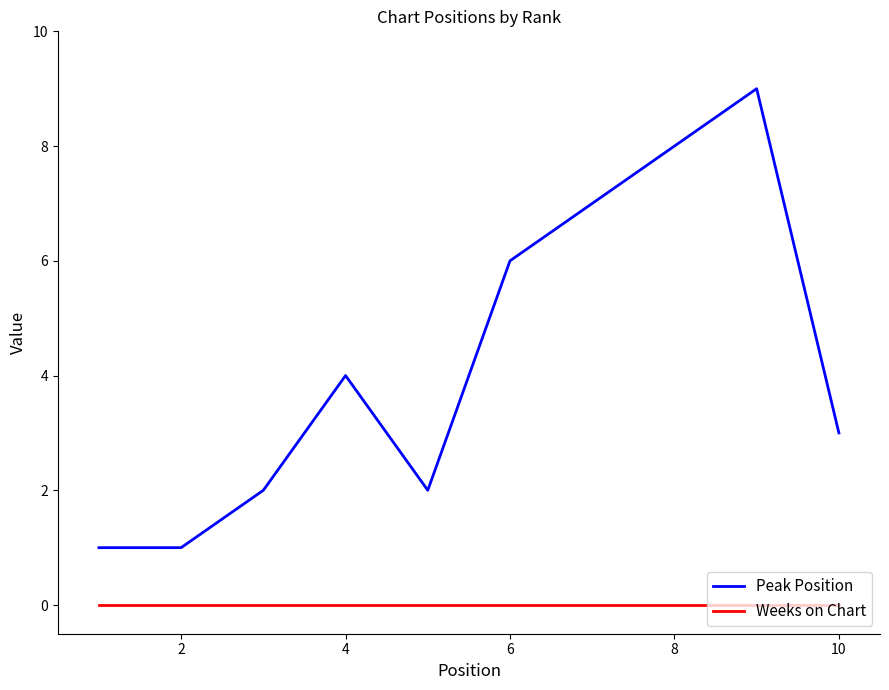

Which series has the largest range (max minus min)?

Peak Position